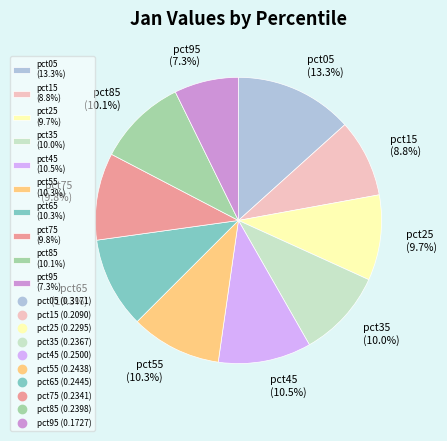

What percentage is the pct95 slice, to the nearest percent?

7%